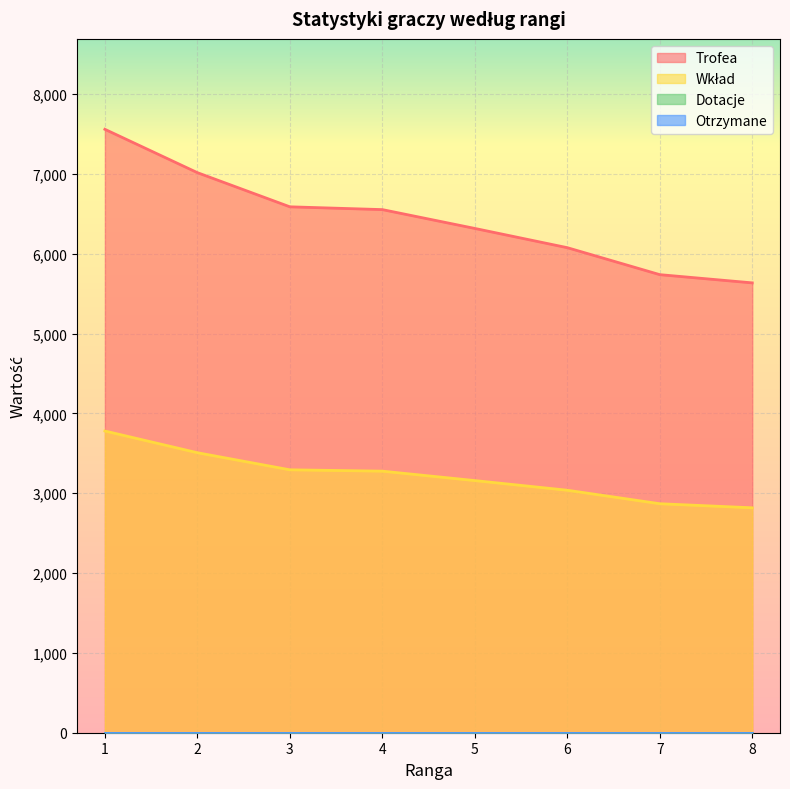

What is the sum of the Trofea values at 1 and 6?

13637